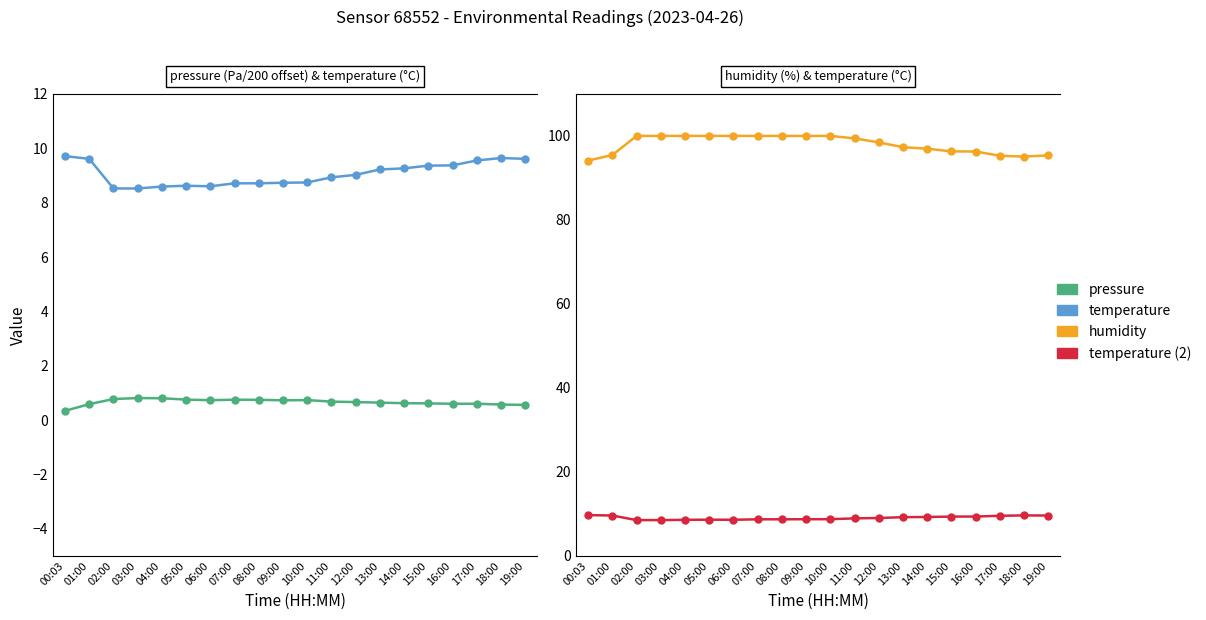

Reading left to right, what are all the values shown in this chart?

pressure: 00:03=0.3	01:00=0.6	02:00=0.8	03:00=0.8	04:00=0.8	05:00=0.8	06:00=0.7	07:00=0.7	08:00=0.7	09:00=0.7	10:00=0.7	11:00=0.7	12:00=0.7	13:00=0.6	14:00=0.6	15:00=0.6	16:00=0.6	17:00=0.6	18:00=0.6	19:00=0.6
temperature: 00:03=9.7	01:00=9.6	02:00=8.5	03:00=8.5	04:00=8.6	05:00=8.6	06:00=8.6	07:00=8.7	08:00=8.7	09:00=8.7	10:00=8.7	11:00=8.9	12:00=9.0	13:00=9.2	14:00=9.3	15:00=9.4	16:00=9.4	17:00=9.6	18:00=9.6	19:00=9.6
humidity: 00:03=94.1	01:00=95.5	02:00=100.0	03:00=100.0	04:00=100.0	05:00=100.0	06:00=100.0	07:00=100.0	08:00=100.0	09:00=100.0	10:00=100.0	11:00=99.4	12:00=98.5	13:00=97.3	14:00=97.0	15:00=96.3	16:00=96.3	17:00=95.3	18:00=95.1	19:00=95.4
temperature (repeat): 00:03=9.7	01:00=9.6	02:00=8.5	03:00=8.5	04:00=8.6	05:00=8.6	06:00=8.6	07:00=8.7	08:00=8.7	09:00=8.7	10:00=8.7	11:00=8.9	12:00=9.0	13:00=9.2	14:00=9.3	15:00=9.4	16:00=9.4	17:00=9.6	18:00=9.6	19:00=9.6